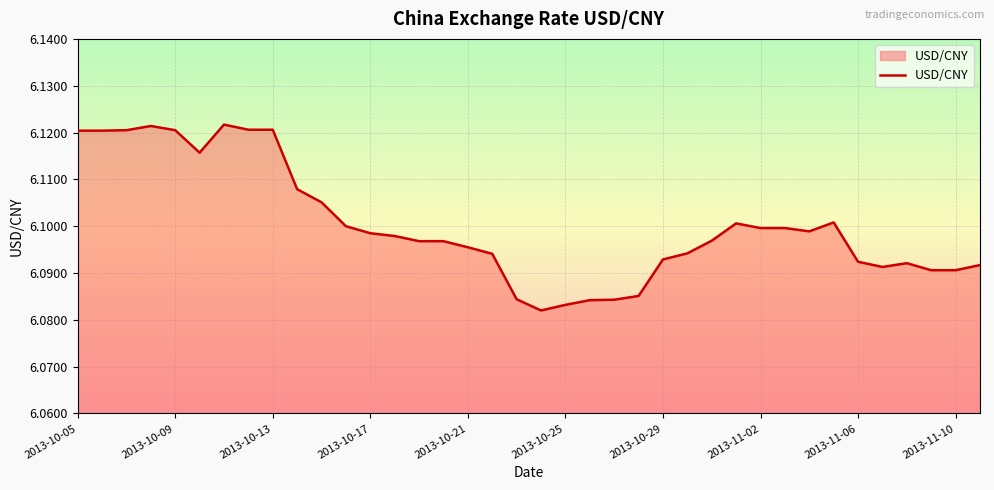

Does the chart have visible grid lines?

Yes